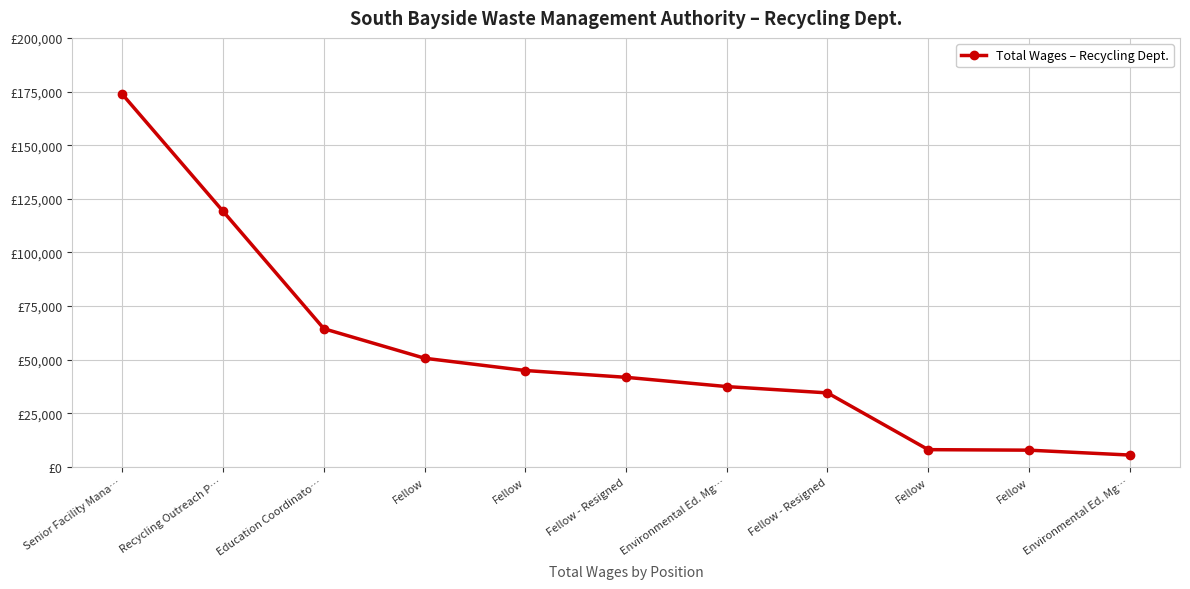

What is the difference between the maximum and second lowest values?

165806